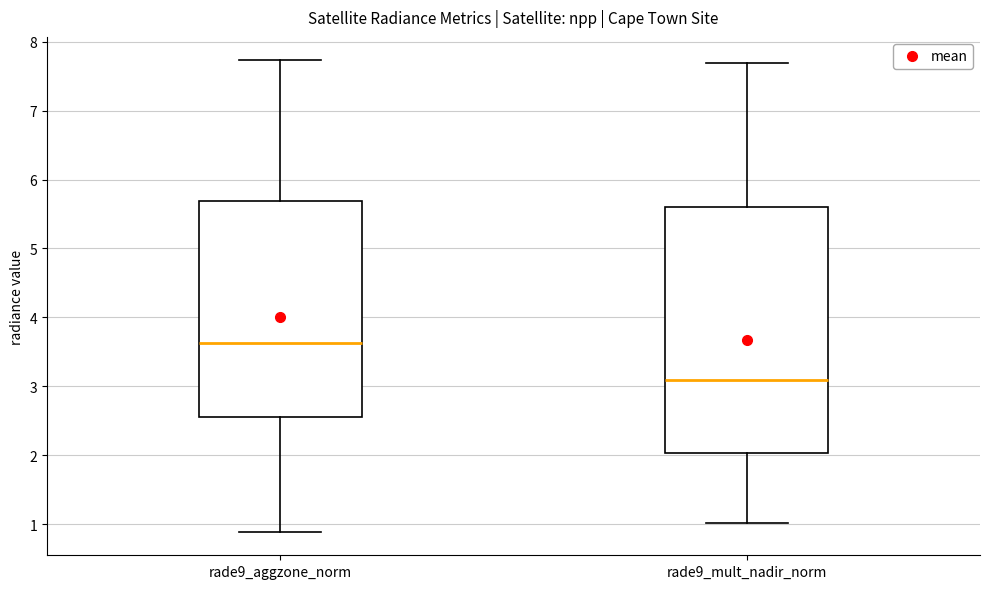

Reading left to right, read every box against the y-axis: the position of its median line, the range the box covers, and the ends of its whiskers. The values are not printed on the chart, so give them approximately, as read against the axis.

rade9_aggzone_norm: median 3.6, box 2.6 to 5.7, whiskers 0.9 to 7.7
rade9_mult_nadir_norm: median 3.1, box 2.0 to 5.6, whiskers 1.0 to 7.7